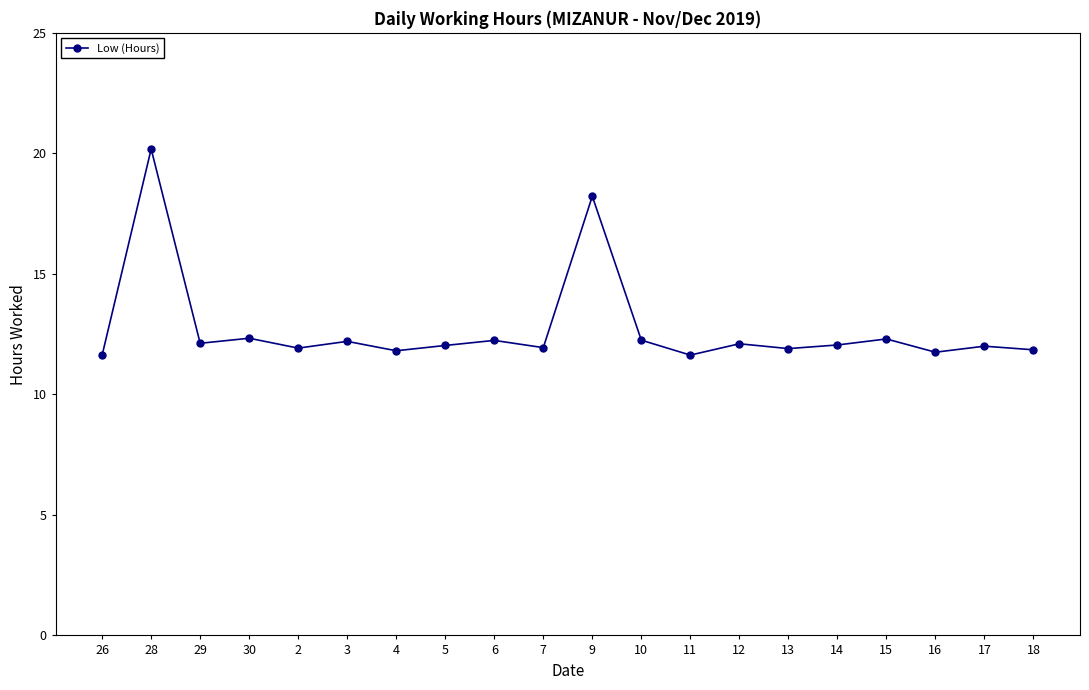

What is the label of the 9th point from the right?

10